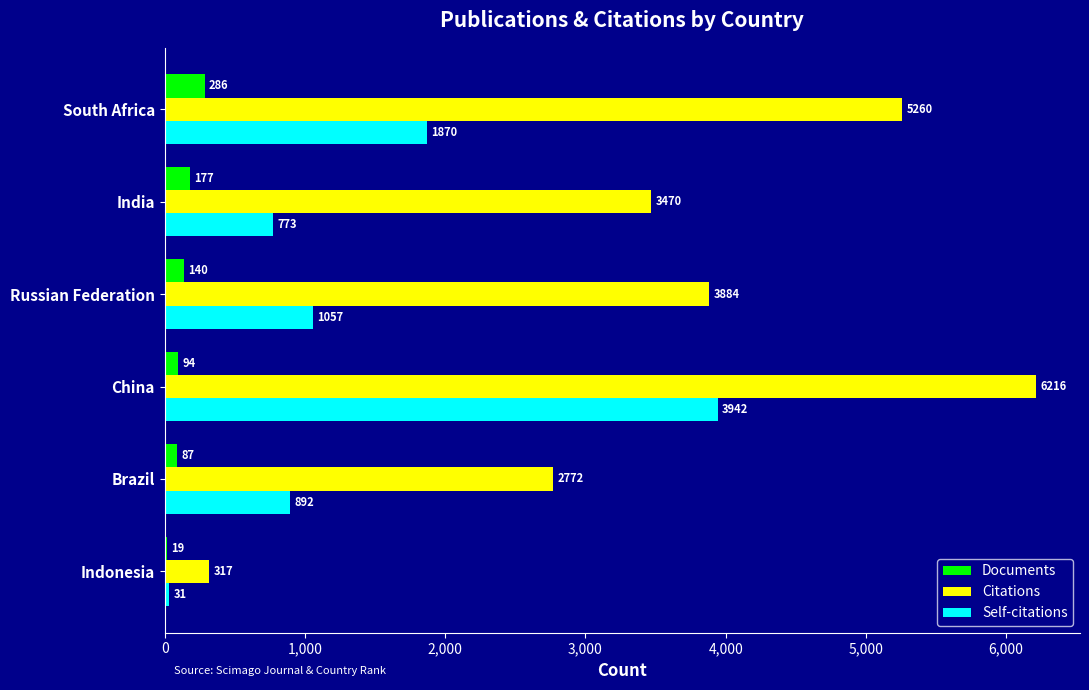

Between India and Brazil, which series saw the biggest shift?

Citations